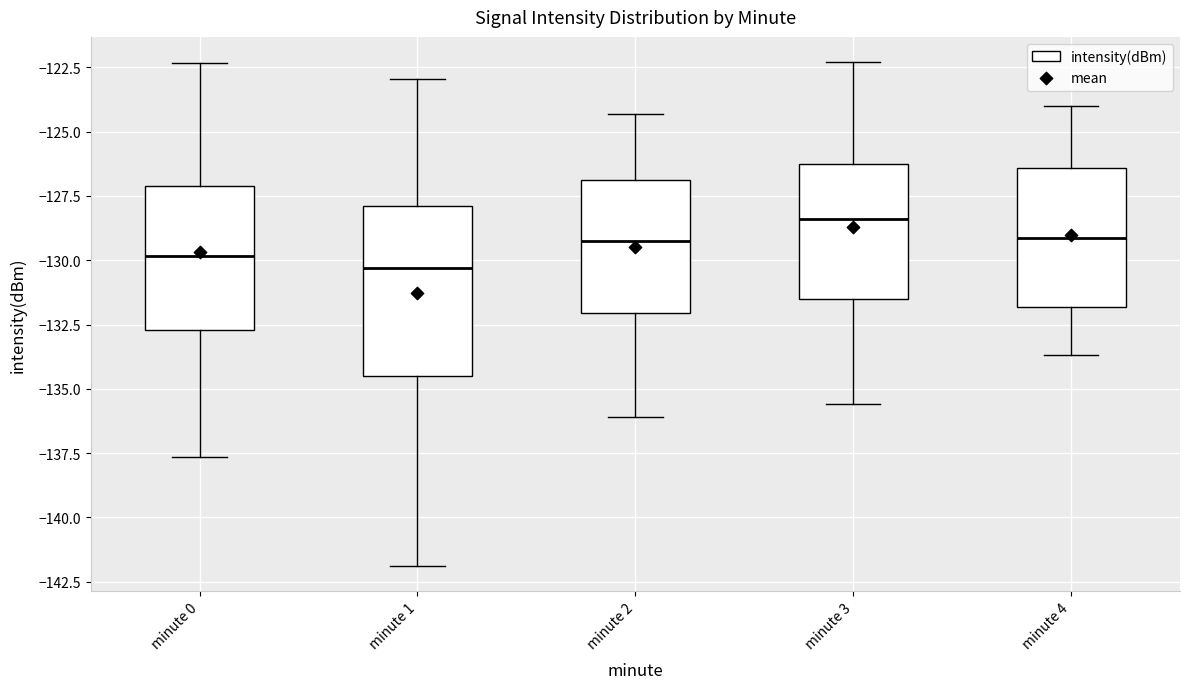

Reading left to right, read every box against the y-axis: the position of its median line, the range the box covers, and the ends of its whiskers. The values are not printed on the chart, so give them approximately, as read against the axis.

minute 0: median -130.0, box -132.5 to -127.0, whiskers -137.5 to -122.5
minute 1: median -130.5, box -134.5 to -128.0, whiskers -142.0 to -123.0
minute 2: median -129.0, box -132.0 to -127.0, whiskers -136.0 to -124.5
minute 3: median -128.5, box -131.5 to -126.5, whiskers -135.5 to -122.5
minute 4: median -129.0, box -132.0 to -126.5, whiskers -133.5 to -124.0